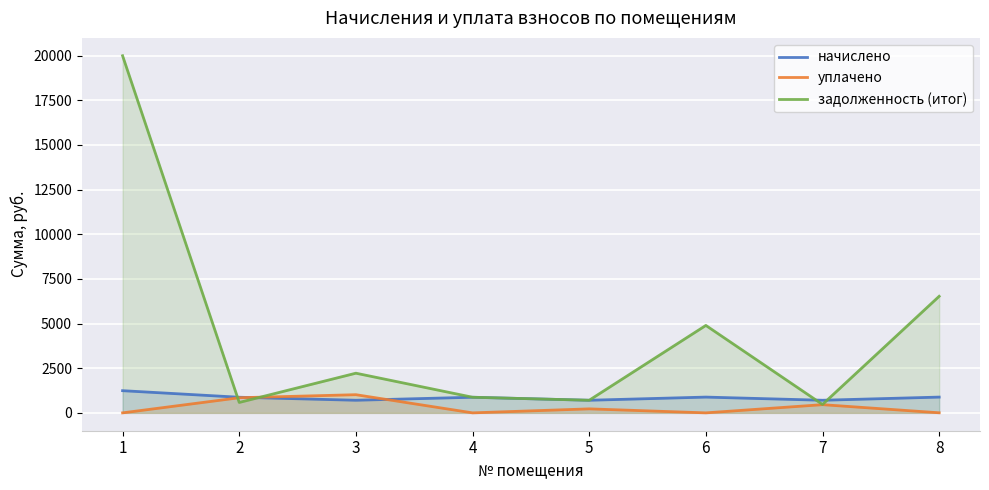

Is the value of начислено at 8 greater than the value of задолженность (итог) at 7?

Yes